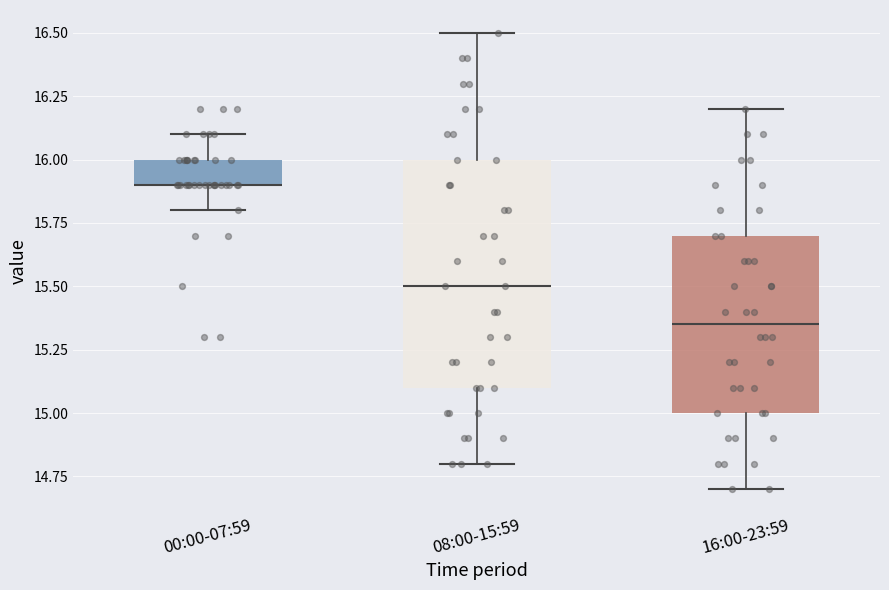

Comparing the boxes themselves (not the whiskers), which one is the tallest?

08:00-15:59